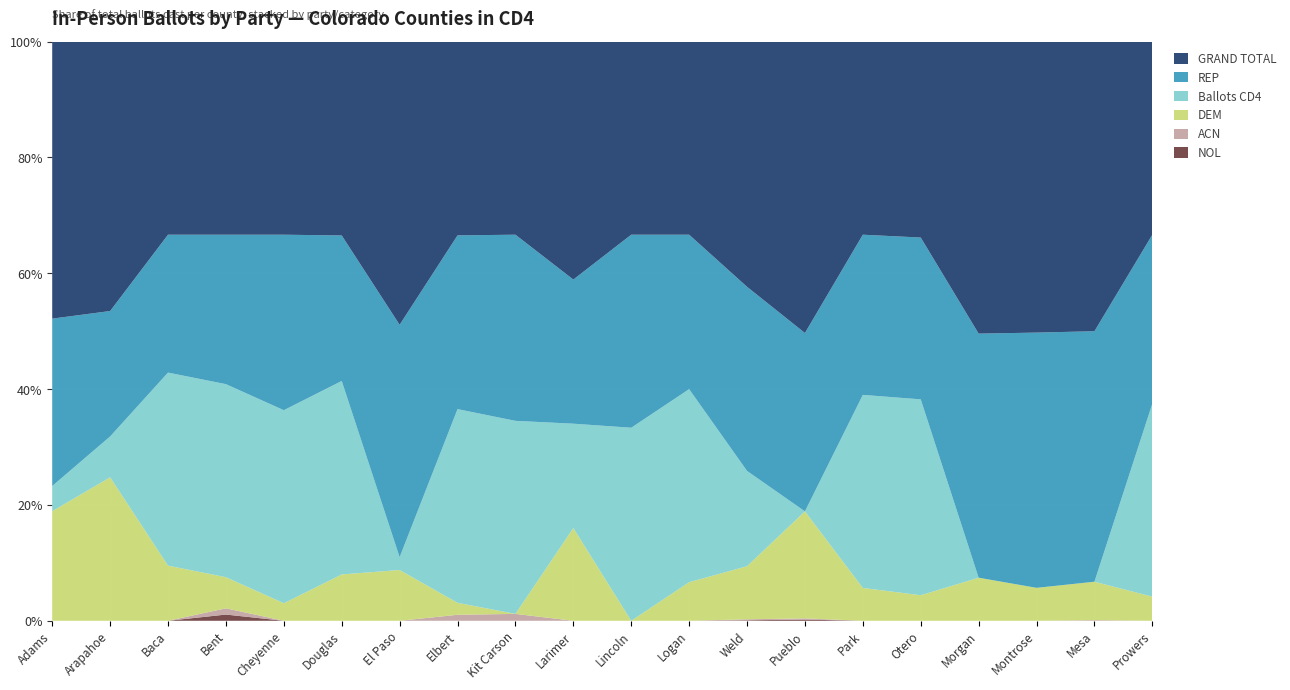

Reading left to right, list all the values displayed in this chart.

DEM: 148	302	6	5	1	143	186	6	0	175	0	6	107	90	8	3	9	12	57	3
REP: 226	264	15	24	10	449	851	87	27	272	9	24	371	150	39	19	51	93	372	21
GRAND TOTAL: 374	567	21	31	11	598	1037	97	28	449	9	30	494	245	47	23	61	106	430	24
Ballots CD4: 34	86	21	31	11	597	47	97	28	197	9	30	192	0	47	23	0	0	0	24
ACN: 0	0	0	1	0	0	0	3	1	0	0	0	2	1	0	0	0	0	1	0
NOL: 0	0	0	1	0	0	0	0	0	0	0	0	1	1	0	0	0	0	0	0